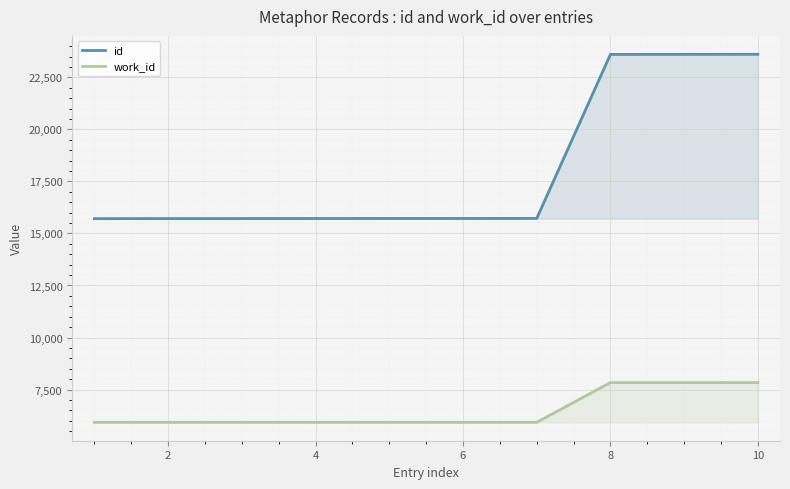

What is the average value of the work_id series?

6498